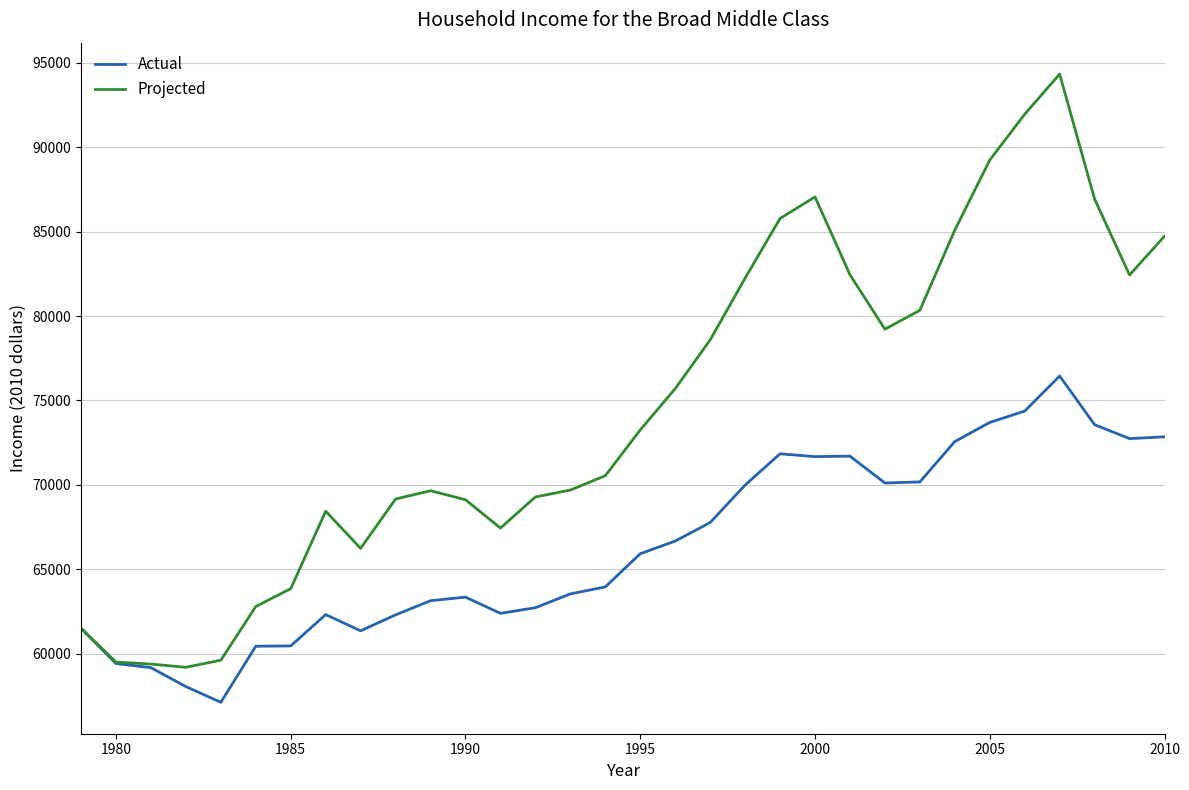

In Actual, how many points are lower than both neighbors (excluding endpoints)?

6